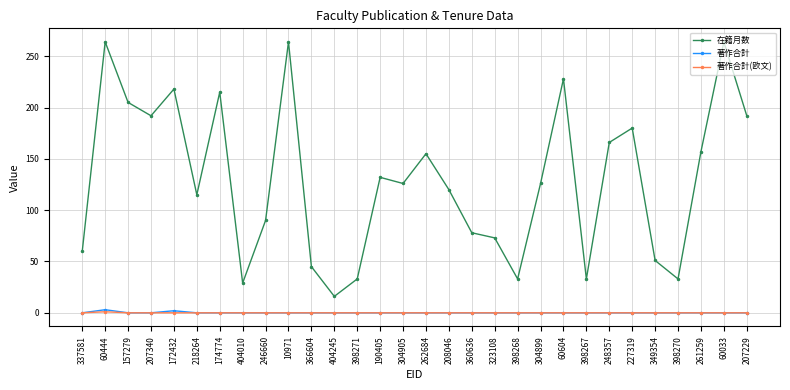

Count the number of data series in this chart.

3